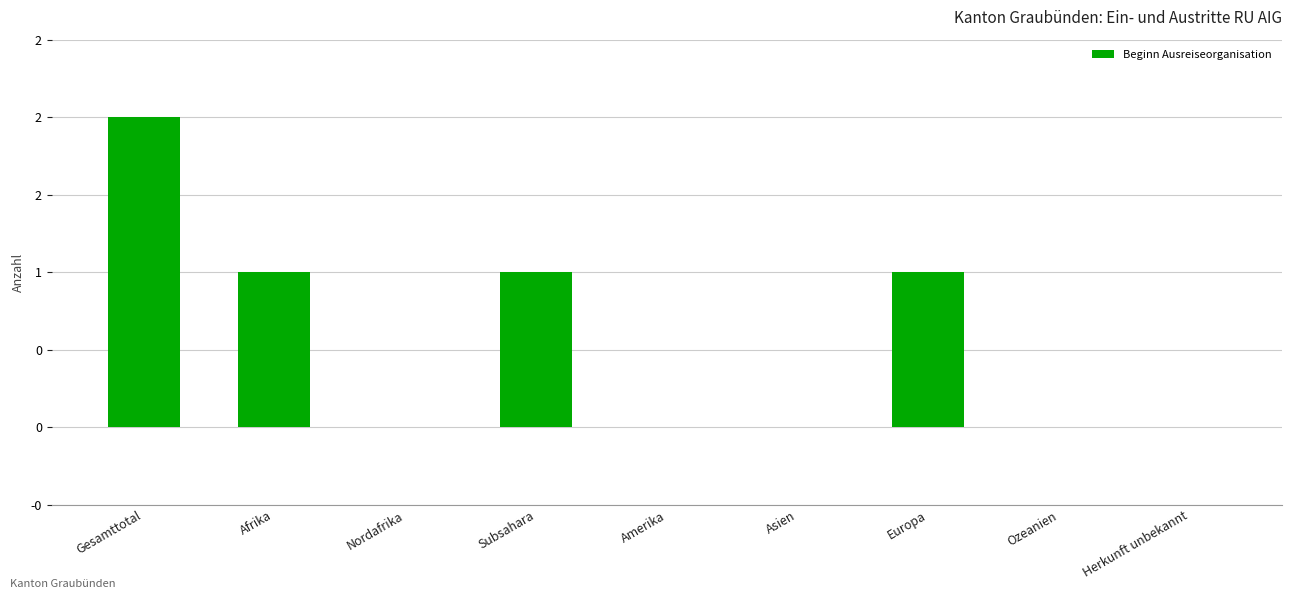

The value at Gesamttotal is 3. True or false?

False